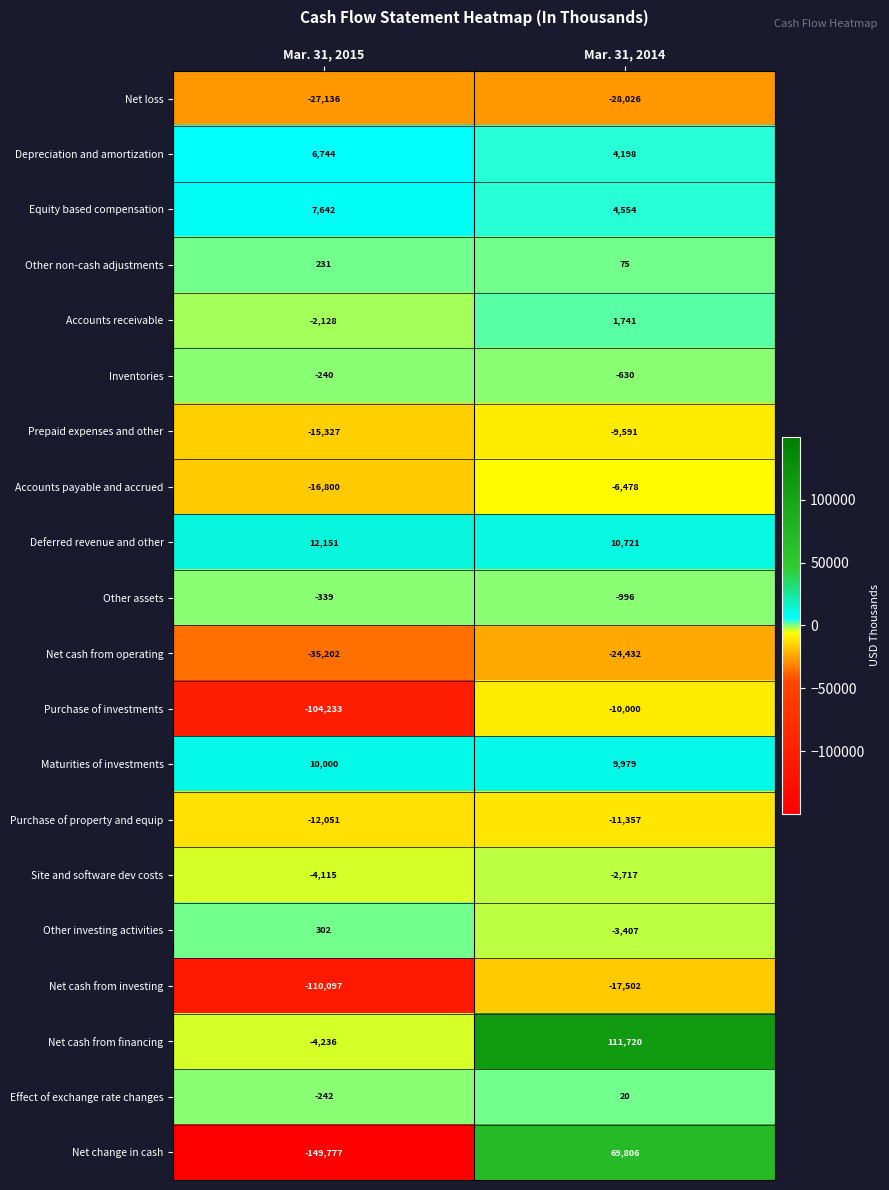

The value of Net loss at Mar. 31, 2014 is -19095. True or false?

False